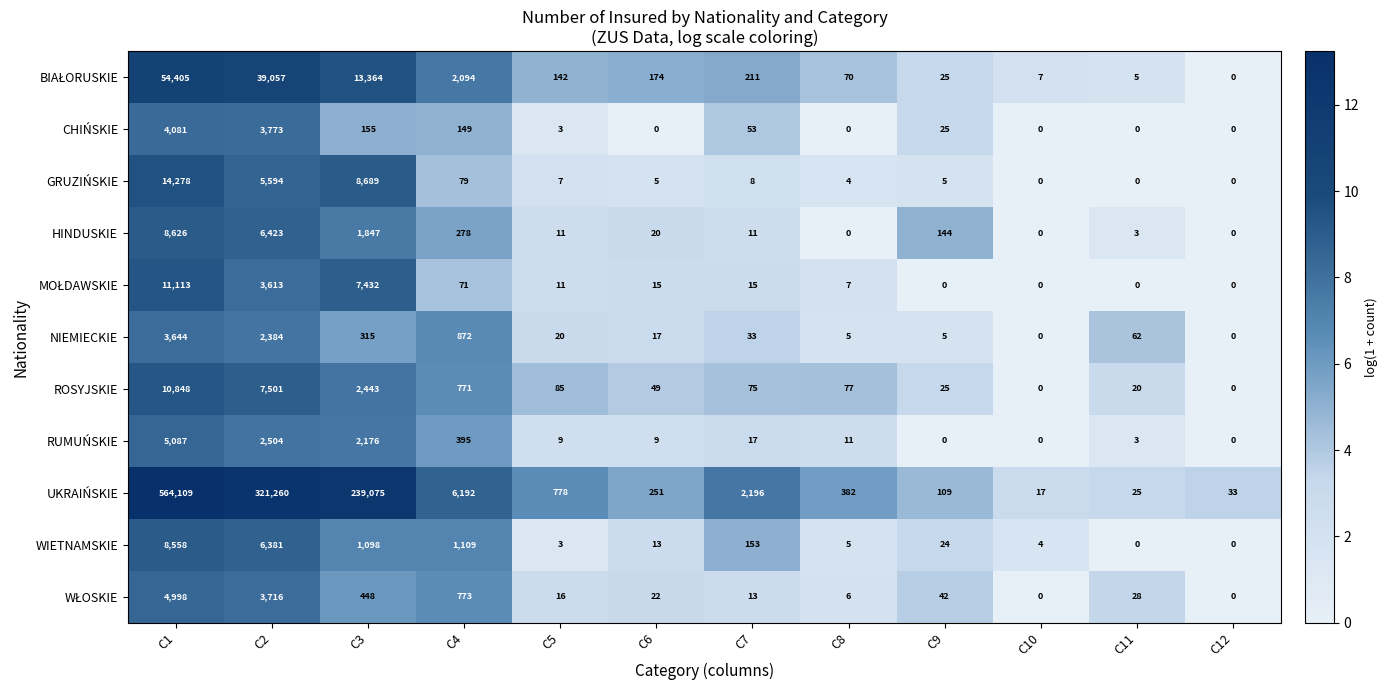

At which label does RUMUŃSKIE first exceed 11?

C1